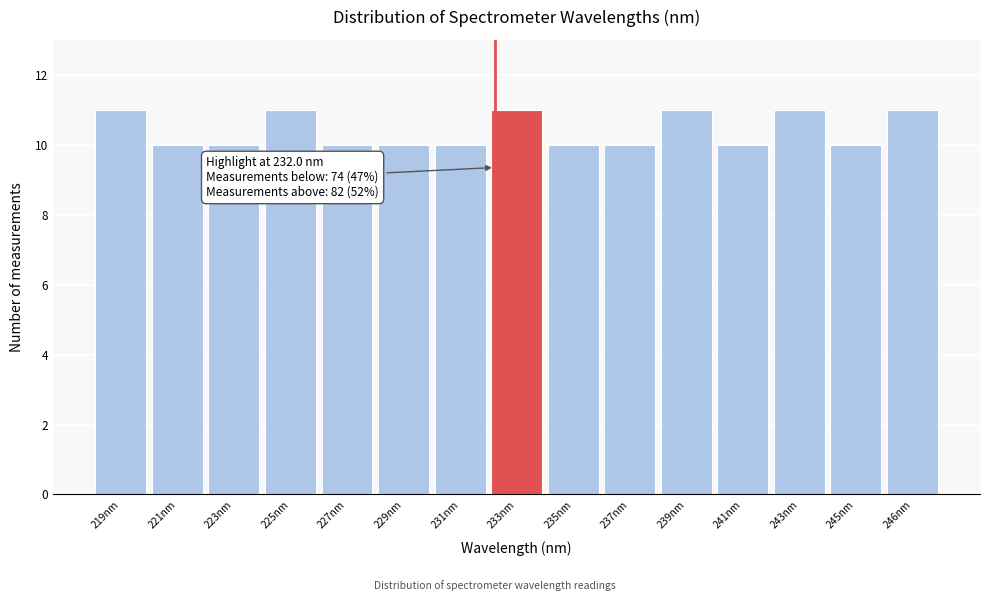

Reading right to left, what are all the values shown in this chart?

11	10	11	10	11	10	10	11	10	10	10	11	10	10	11